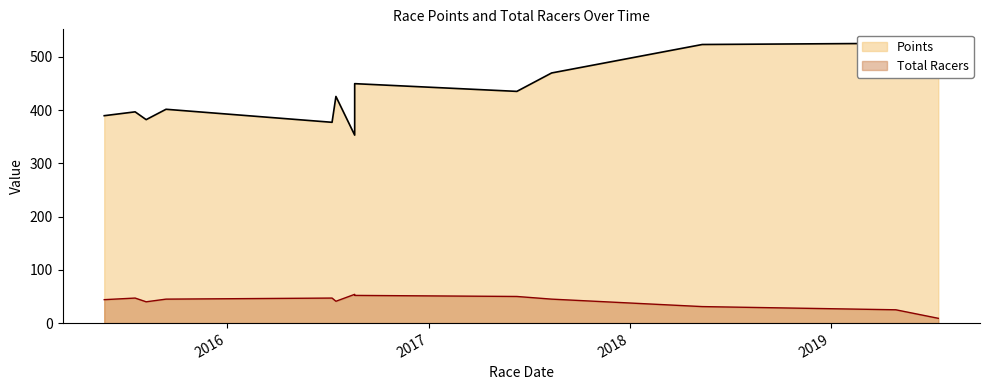

At which category is the sum across all series the highest?

2018-05-12